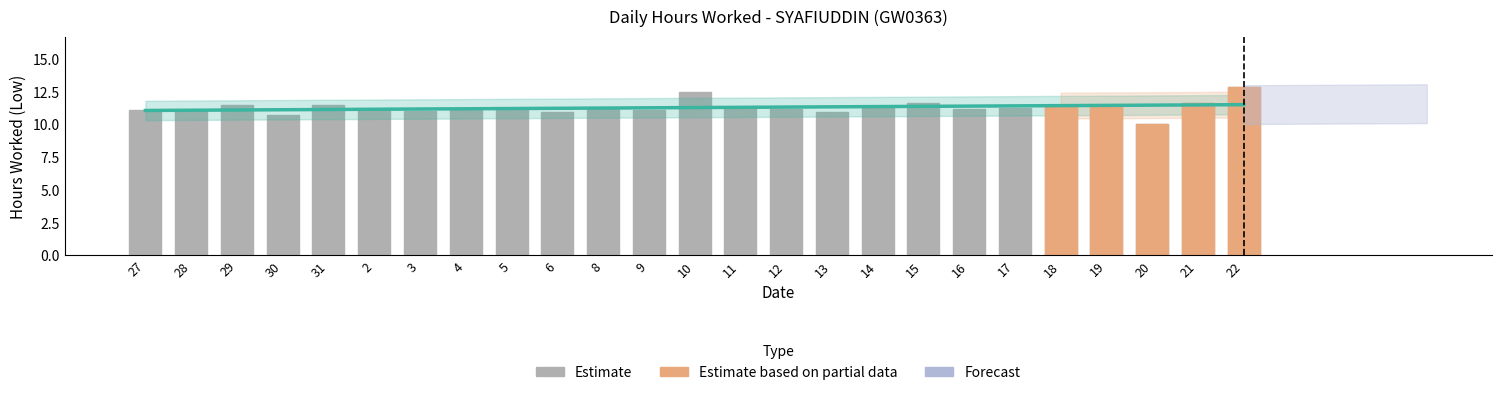

Reading left to right, what are all the values shown in this chart?

27=11.1	28=11.0	29=11.5	30=10.7	31=11.5	2=11.1	3=11.0	4=11.2	5=11.1	6=11.0	8=11.2	9=11.1	10=12.5	11=11.3	12=11.2	13=10.9	14=11.4	15=11.7	16=11.2	17=11.3	18=11.4	19=11.3	20=10.1	21=11.7	22=12.8